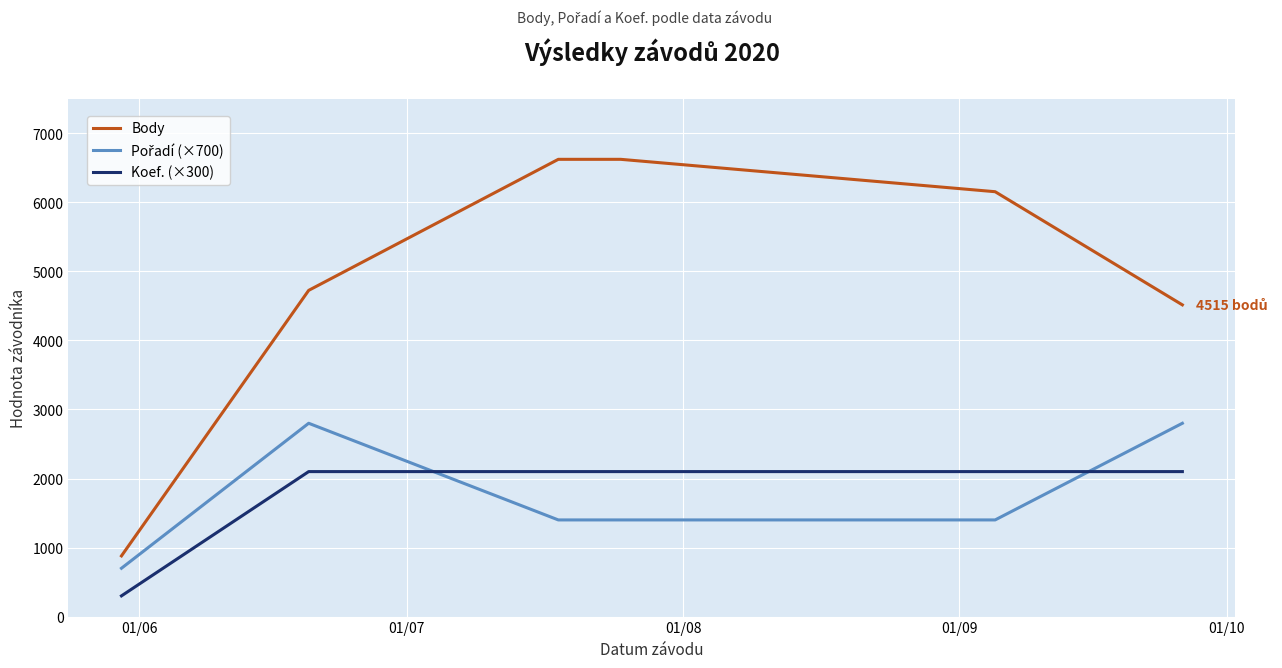

Which series has the largest total across all categories?

Body